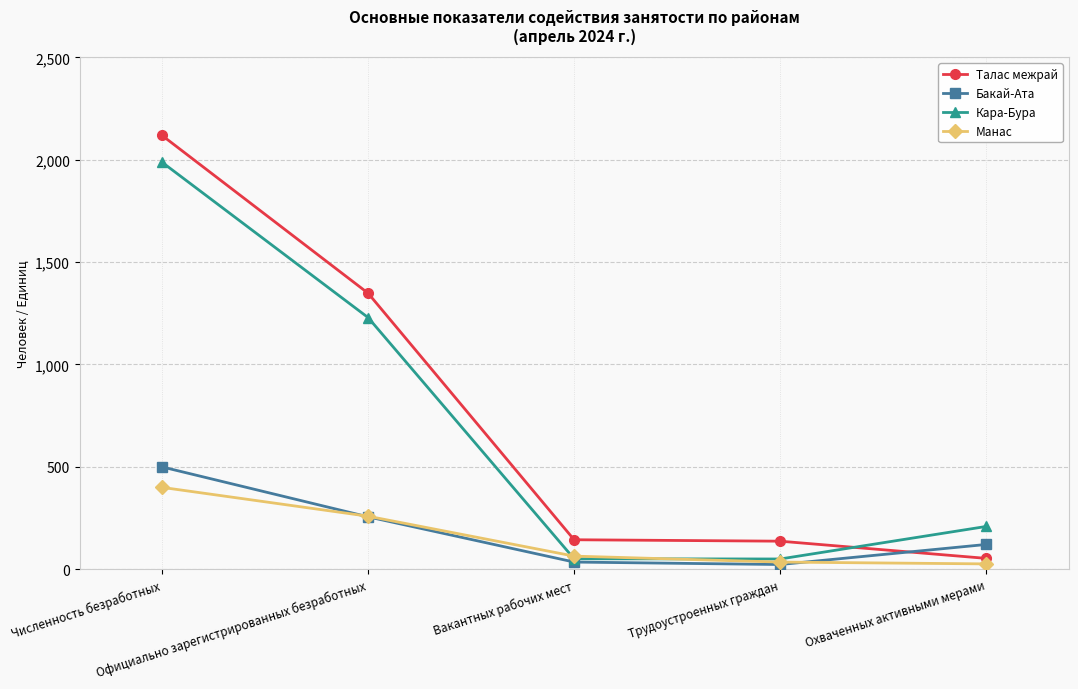

List the series in order of their peak value, highest first.

Талас межрай, Кара-Бура, Бакай-Ата, Манас